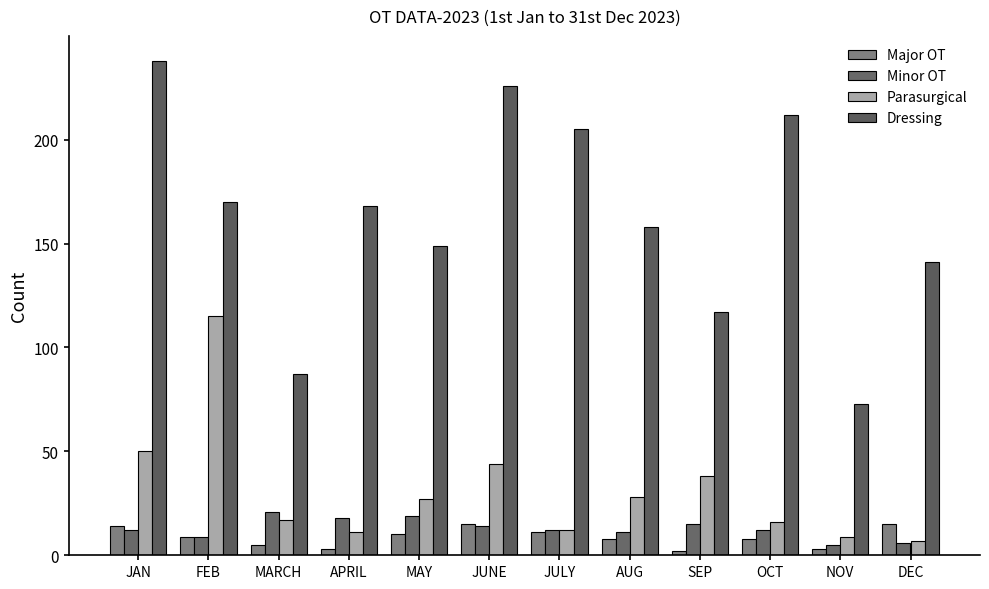

True or false: Minor OT has a value of 15 at SEP.

True